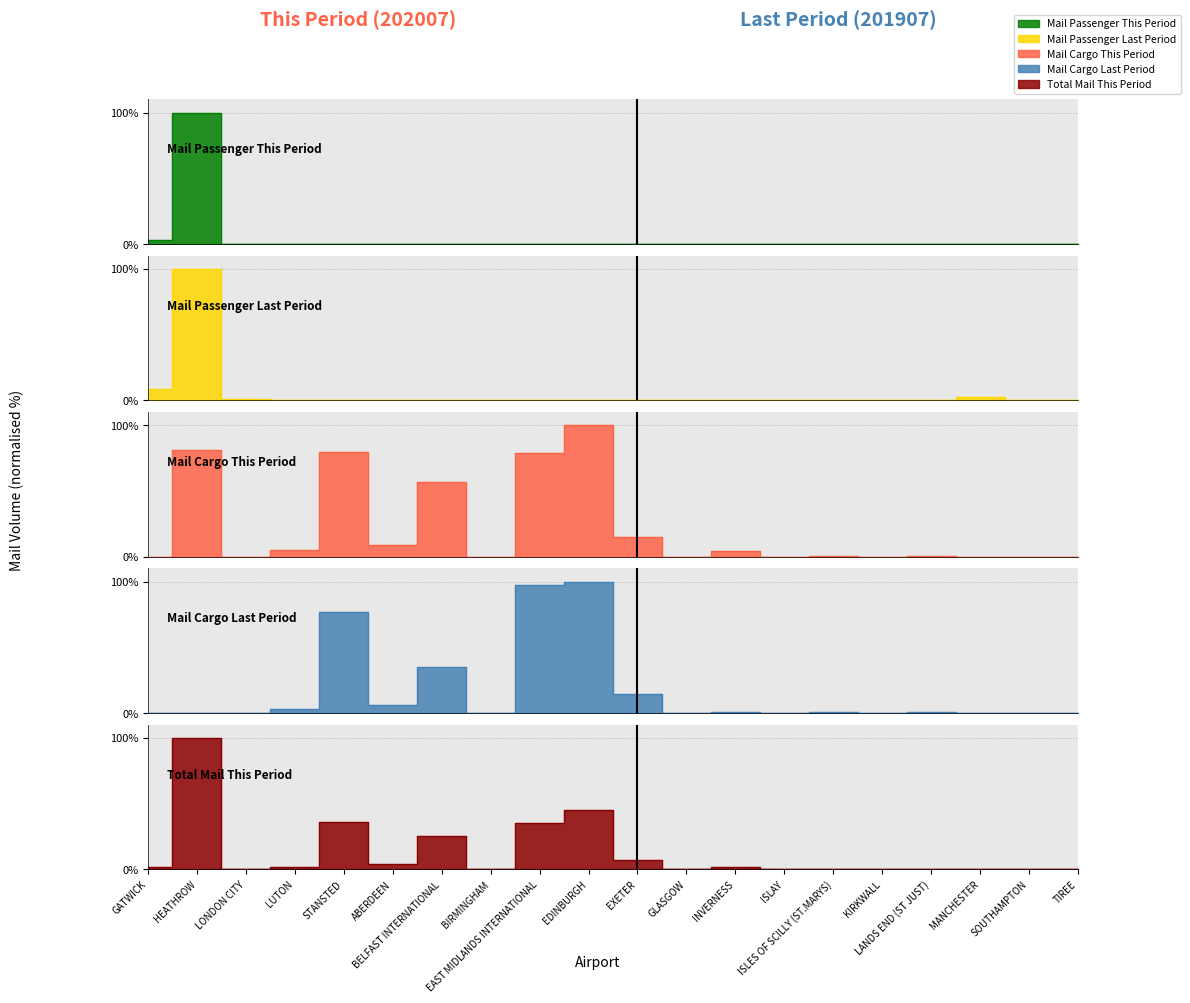

Reading left to right, extract all data points from this chart.

total_mail_passenger_aircraft_this_period: 2.8	100.0	0.0	0.0	0.0	0.0	0.0	0.0	0.0	0.0	0.0	0.3	0.0	0.2	0.1	0.0	0.1	0.0	0.0	0.1
total_mail_passenger_aircraft_last_period: 8.5	100.0	1.1	0.0	0.0	0.0	0.0	0.0	0.0	0.0	0.0	0.0	0.0	0.1	0.0	0.0	0.0	2.9	0.0	0.1
total_mail_cargo_aircraft_this_period: 0.0	81.2	0.0	4.8	79.4	9.2	56.6	0.0	78.8	100.0	15.3	0.0	4.7	0.0	0.8	0.1	0.8	0.0	0.0	0.0
total_mail_cargo_aircraft_last_period: 0.0	0.2	0.0	3.0	77.0	6.2	35.2	0.0	97.3	100.0	14.4	0.0	0.9	0.0	0.8	0.0	0.8	0.0	0.0	0.0
total_mail_this_period: 1.8	100.0	0.0	2.2	35.7	4.1	25.4	0.0	35.4	44.9	6.9	0.2	2.1	0.1	0.5	0.1	0.5	0.0	0.0	0.1